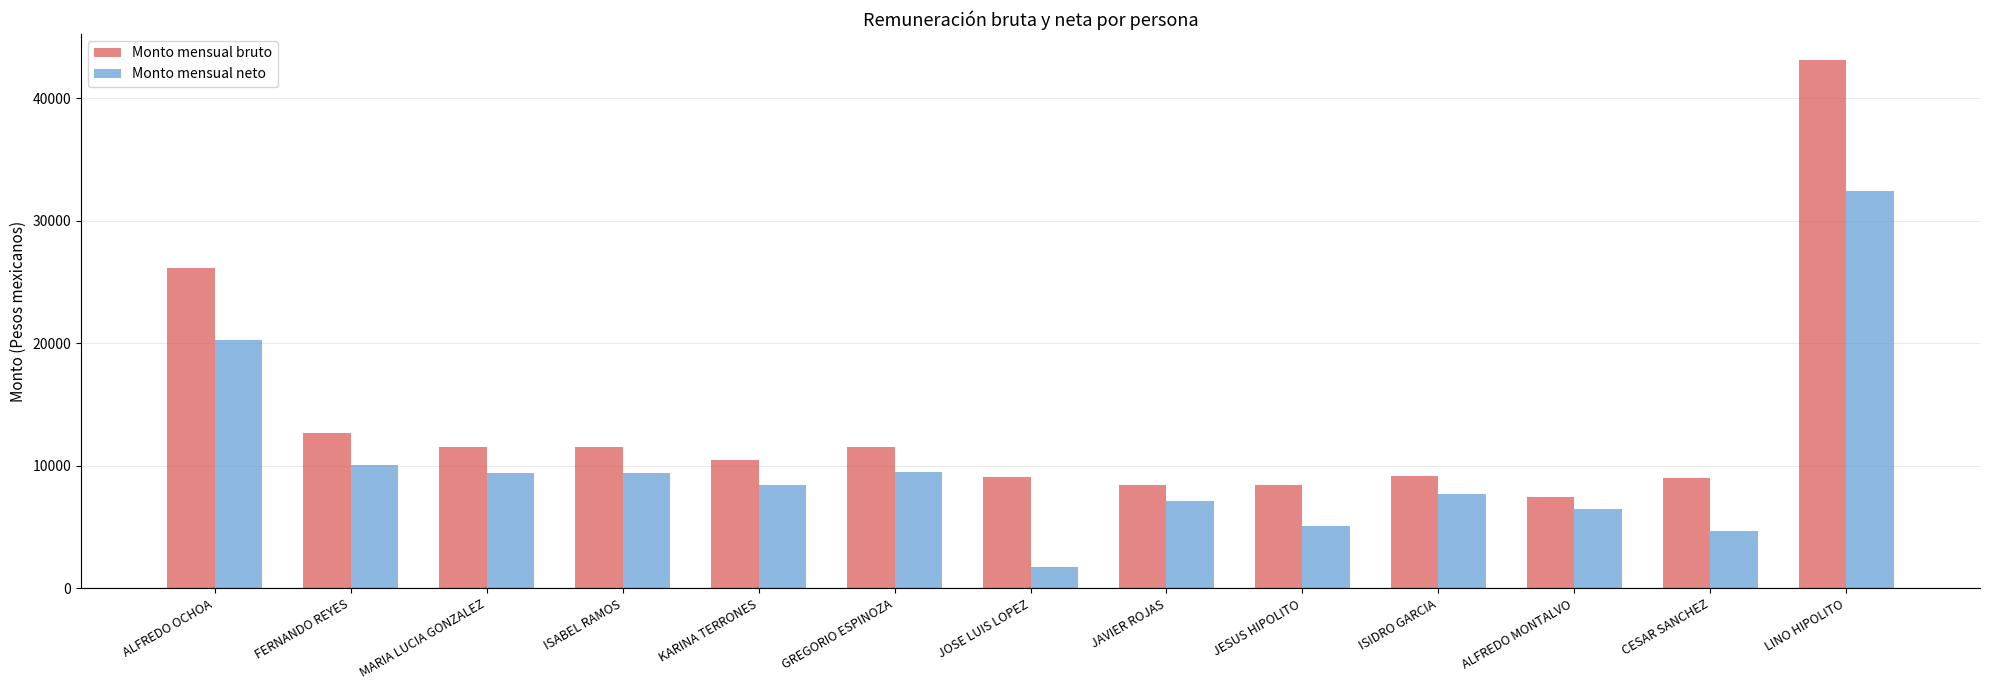

How many values in the Monto mensual bruto series are below 10446?

6